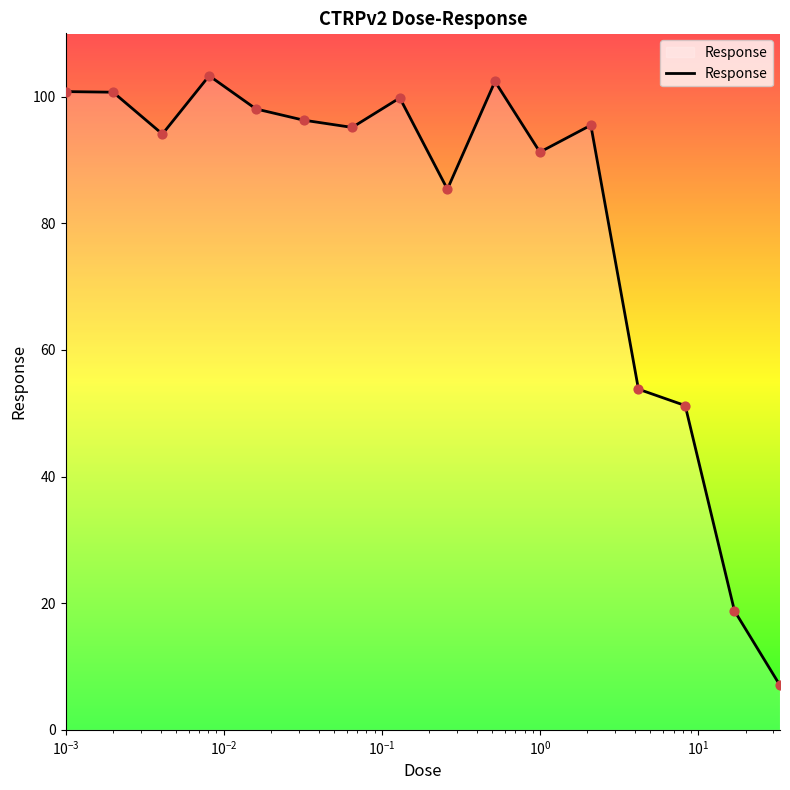

What is the smallest value displayed?

7.0